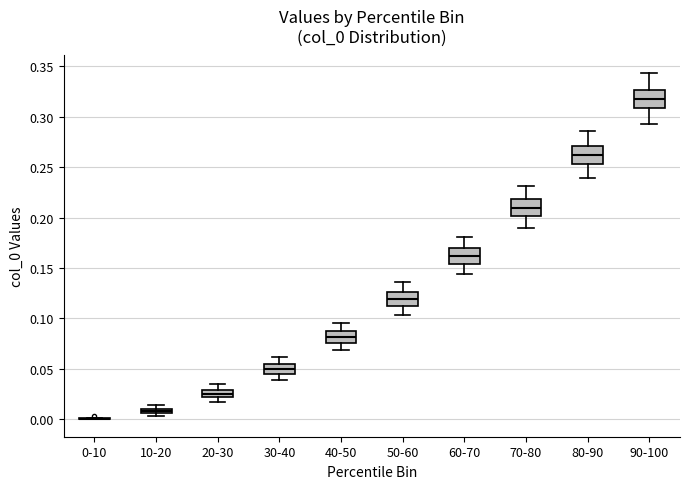

Where does the median line of the box for 30-40 sit on the y-axis? The values are not printed on the chart, so give them approximately, as read against the axis.

0.050